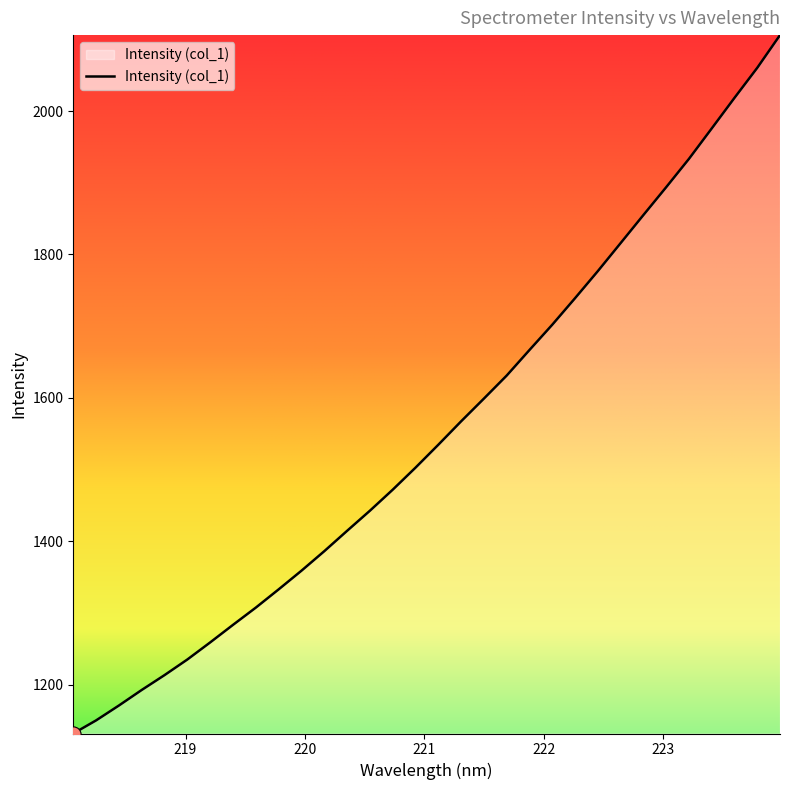

What is the difference between the maximum and minimum values?

974.2